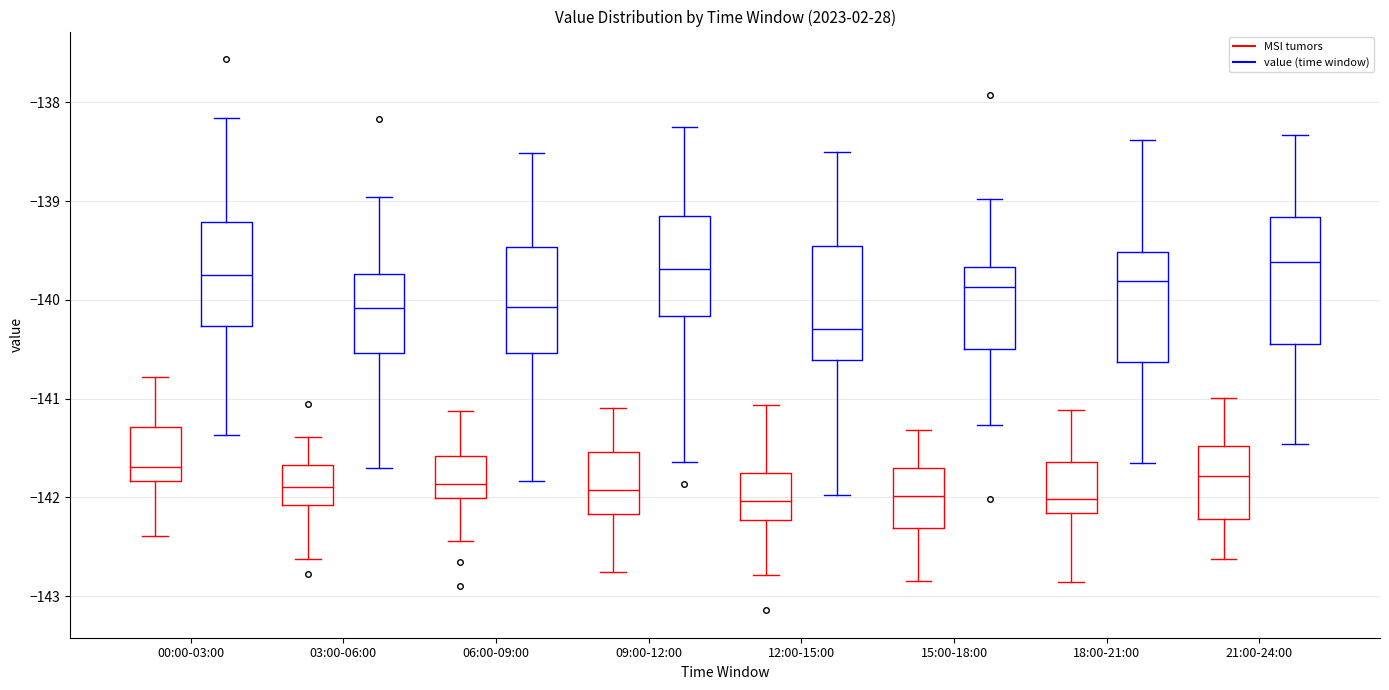

Reading left to right, transcribe this box plot: for each box, give where its median line is, the range the box spans, and where its two whiskers end, as read against the y-axis. The values are not printed on the chart, so give them approximately, as read against the axis.

00:00-03:00 (MSI tumors): median -141.7, box -141.8 to -141.3, whiskers -142.4 to -140.8
00:00-03:00 (value (time window)): median -139.8, box -140.3 to -139.2, whiskers -141.4 to -138.2
03:00-06:00 (MSI tumors): median -141.9, box -142.1 to -141.7, whiskers -142.6 to -141.4
03:00-06:00 (value (time window)): median -140.1, box -140.5 to -139.7, whiskers -141.7 to -139.0
06:00-09:00 (MSI tumors): median -141.9, box -142.0 to -141.6, whiskers -142.4 to -141.1
06:00-09:00 (value (time window)): median -140.1, box -140.5 to -139.5, whiskers -141.8 to -138.5
09:00-12:00 (MSI tumors): median -141.9, box -142.2 to -141.5, whiskers -142.8 to -141.1
09:00-12:00 (value (time window)): median -139.7, box -140.2 to -139.1, whiskers -141.6 to -138.3
12:00-15:00 (MSI tumors): median -142.0, box -142.2 to -141.8, whiskers -142.8 to -141.1
12:00-15:00 (value (time window)): median -140.3, box -140.6 to -139.5, whiskers -142.0 to -138.5
15:00-18:00 (MSI tumors): median -142.0, box -142.3 to -141.7, whiskers -142.8 to -141.3
15:00-18:00 (value (time window)): median -139.9, box -140.5 to -139.7, whiskers -141.3 to -139.0
18:00-21:00 (MSI tumors): median -142.0, box -142.2 to -141.6, whiskers -142.9 to -141.1
18:00-21:00 (value (time window)): median -139.8, box -140.6 to -139.5, whiskers -141.6 to -138.4
21:00-24:00 (MSI tumors): median -141.8, box -142.2 to -141.5, whiskers -142.6 to -141.0
21:00-24:00 (value (time window)): median -139.6, box -140.4 to -139.2, whiskers -141.5 to -138.3